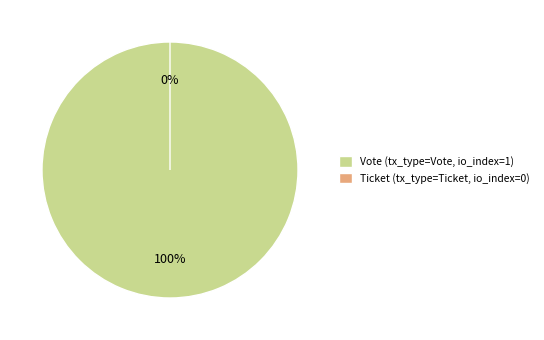

Is there a majority slice in this chart?

Yes